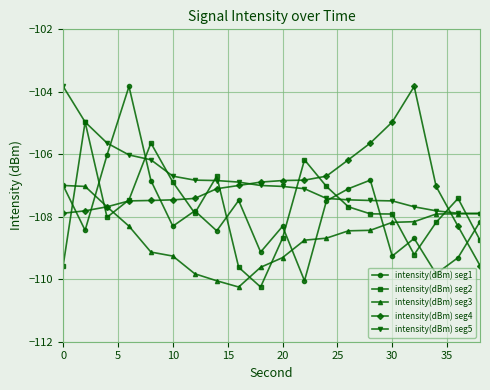

What is the maximum value shown in the chart?

-103.8